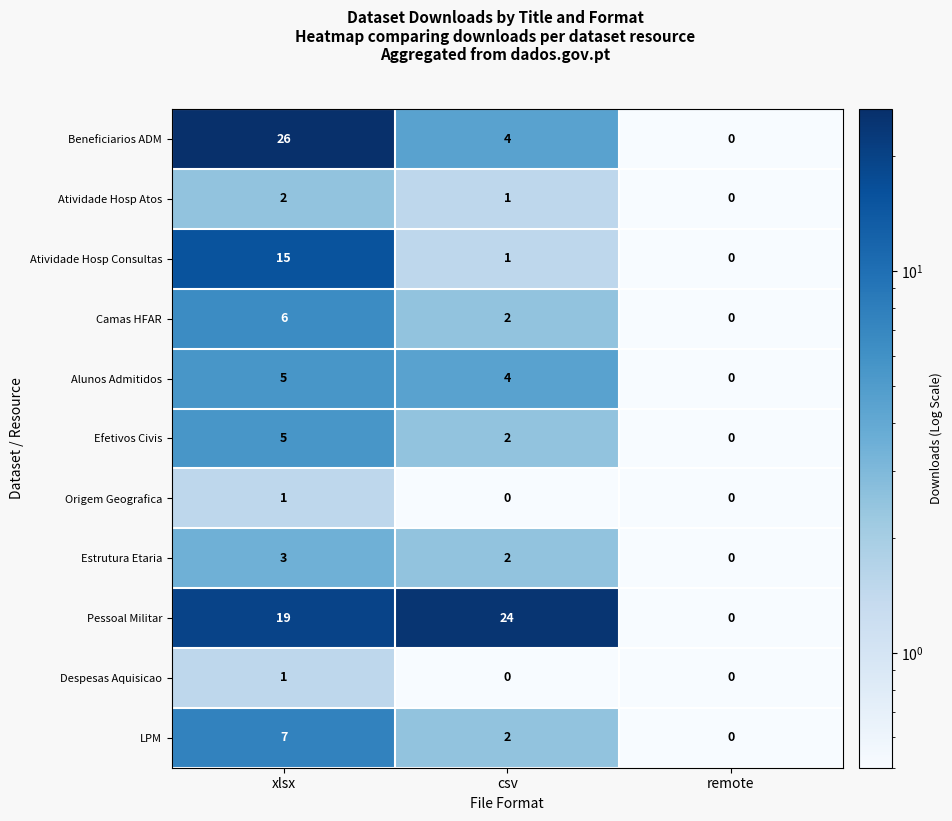

What is the greatest value displayed?

26